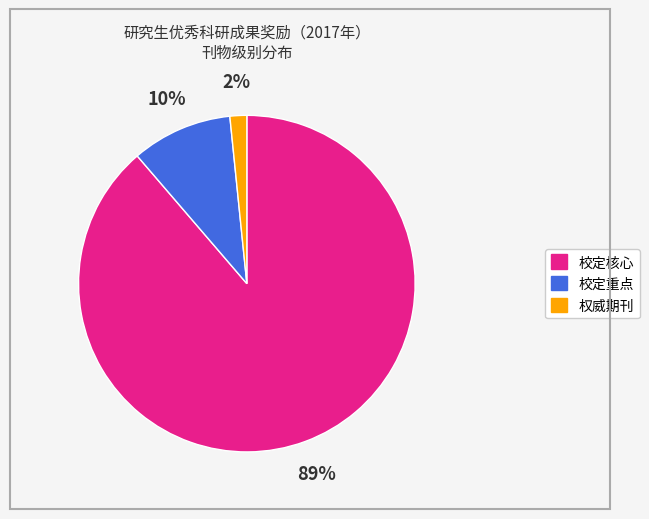

What percentage is the 权威期刊 slice, to the nearest percent?

2%